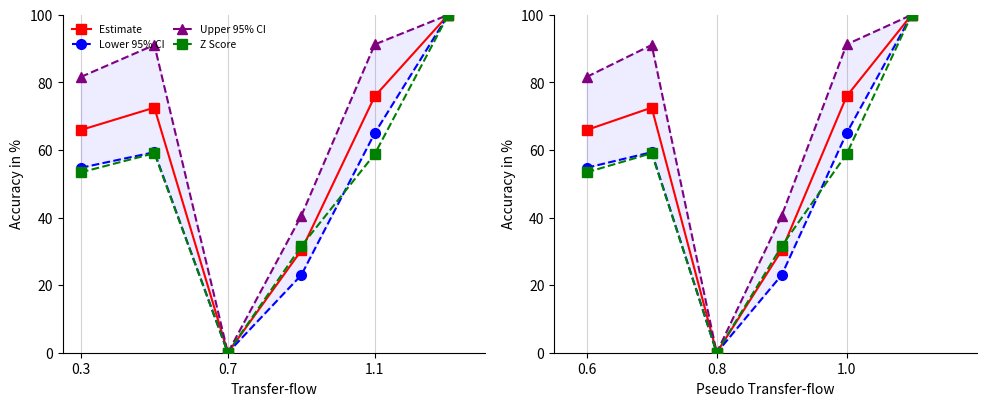

Is the value of Lower 95% CI at 3 greater than the value of Upper 95% CI at 3?

No